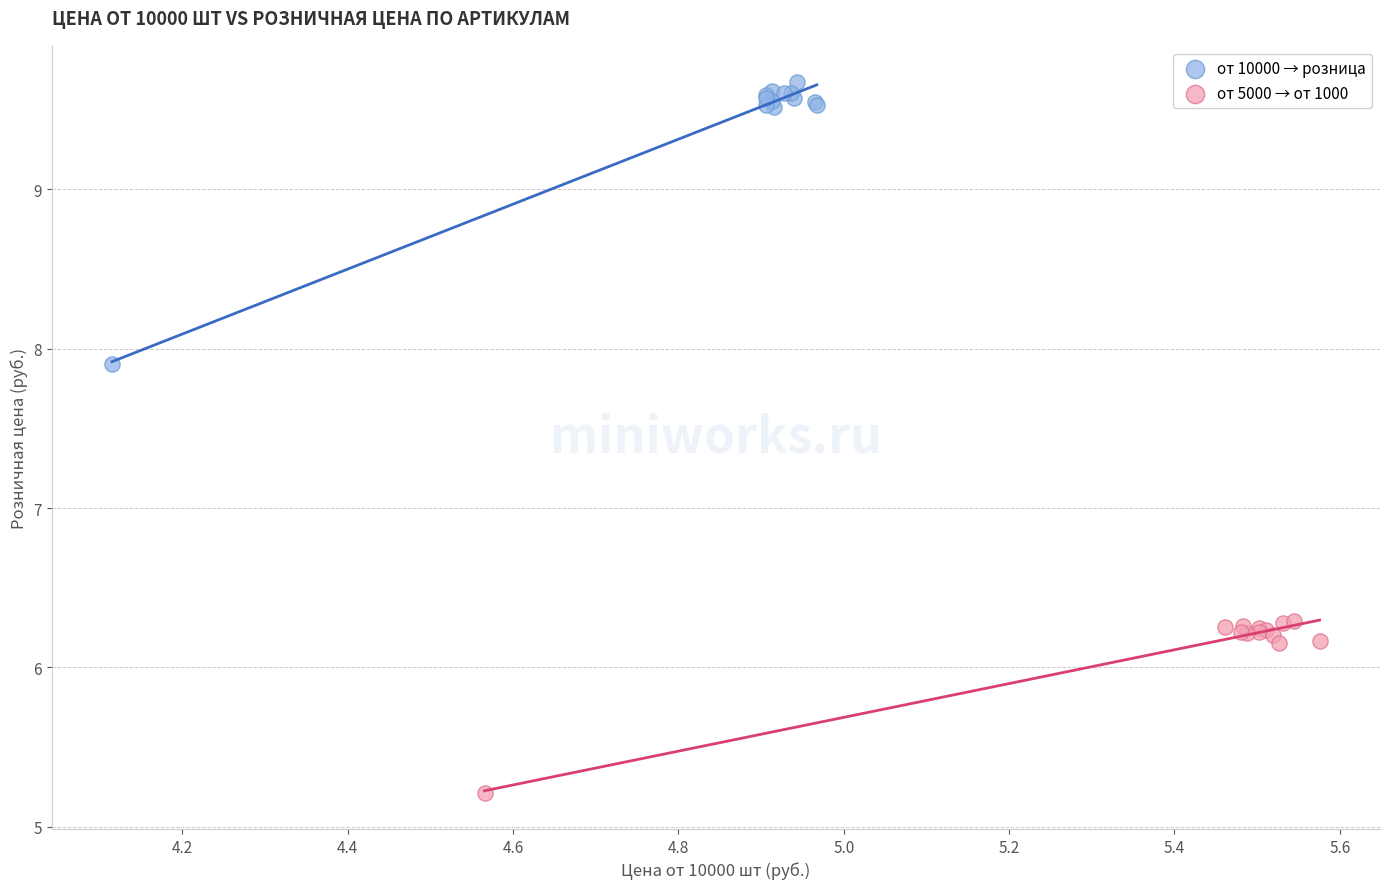

Which series contains the highest Y value?

от 10000 → розница